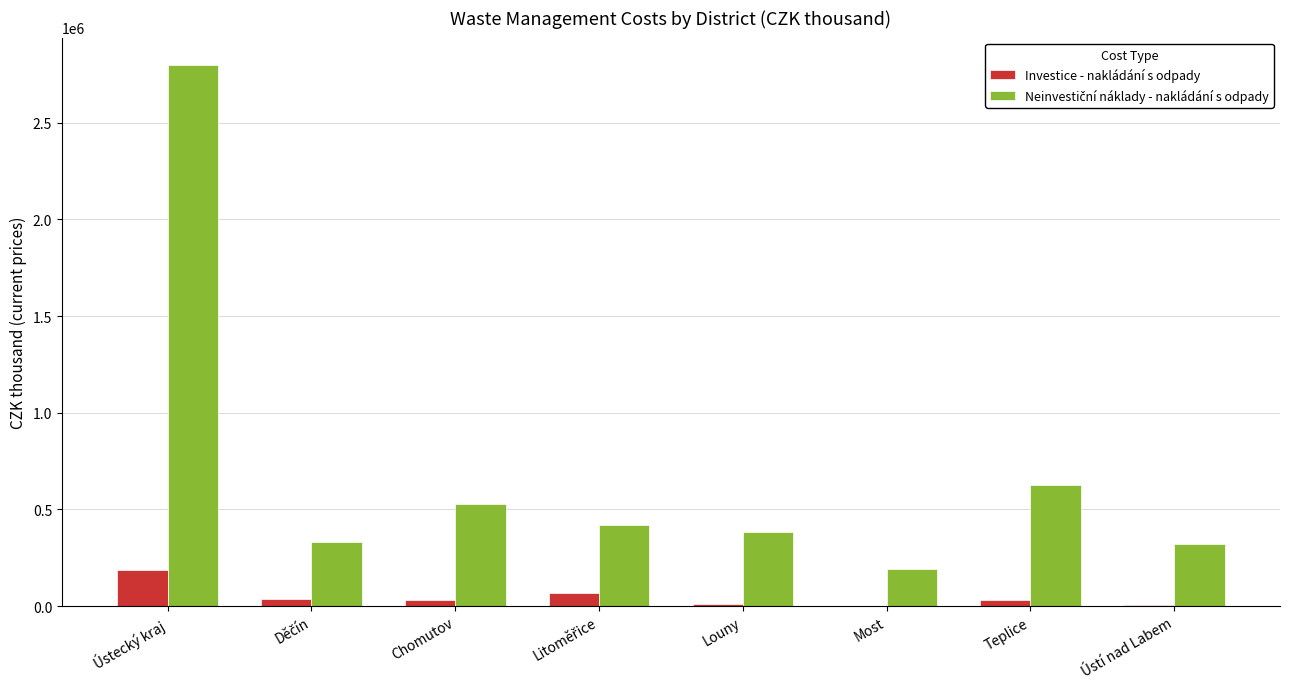

What is the total value across all series at Teplice?

659065